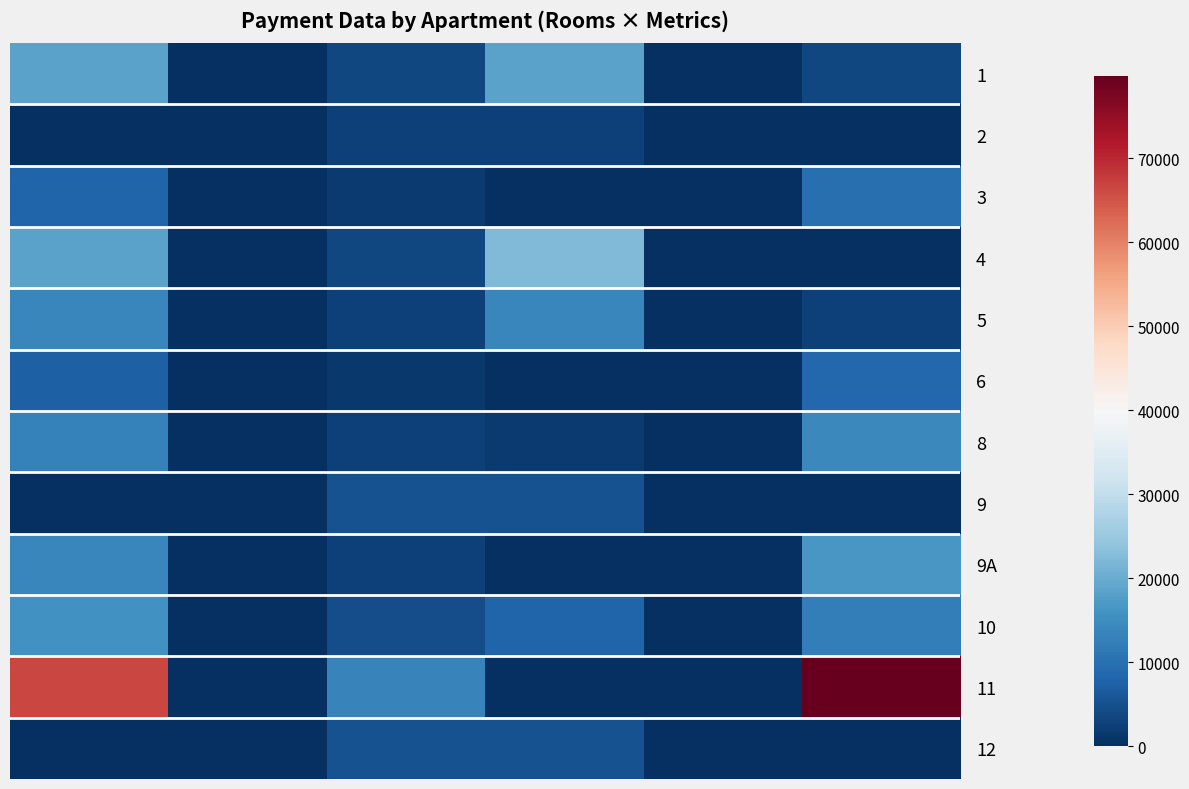

Which series has the largest range (max minus min)?

11